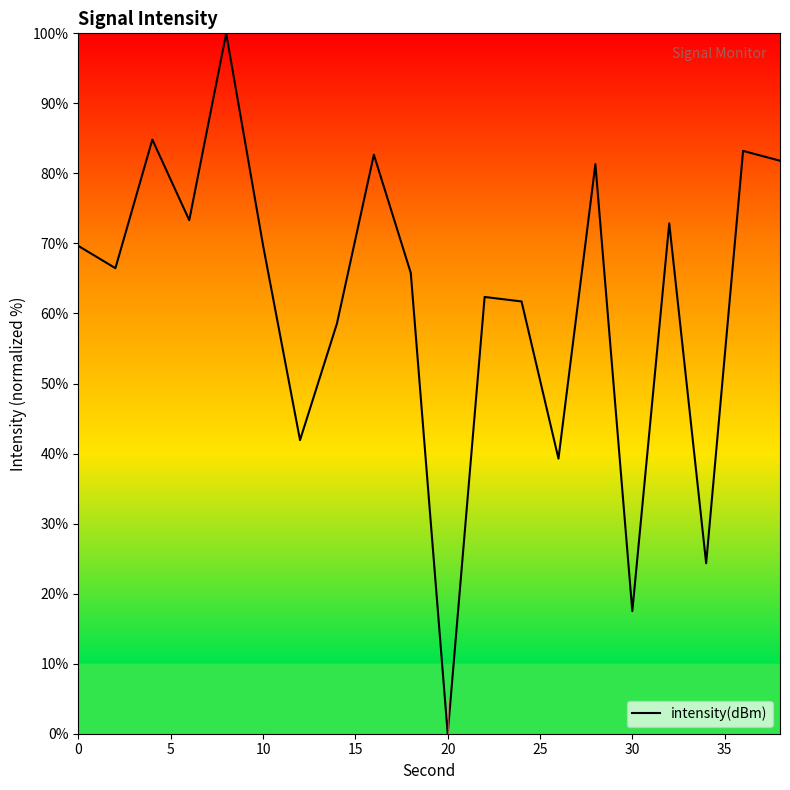

What is the maximum value shown in the chart?

100.0